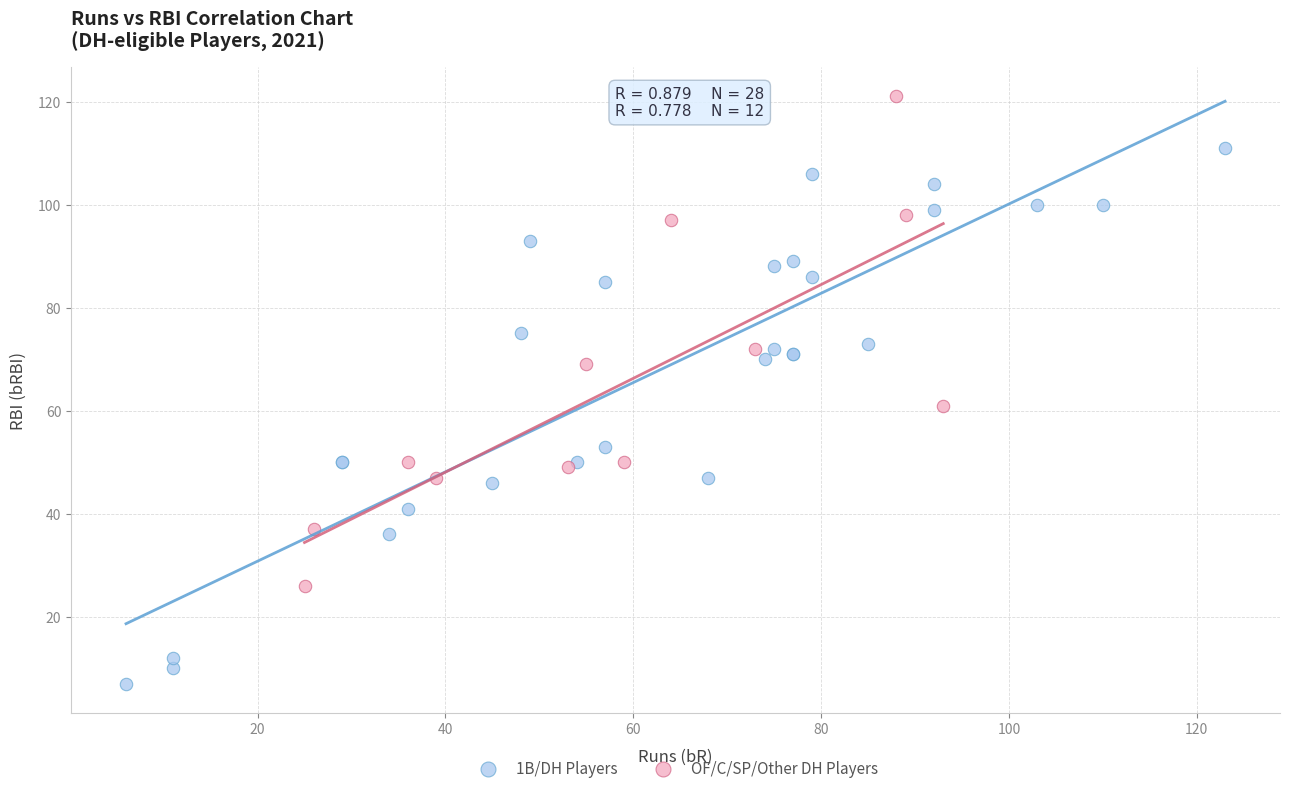

What are all the series names shown in the legend?

1B/DH Players, OF/C/SP/Other DH Players